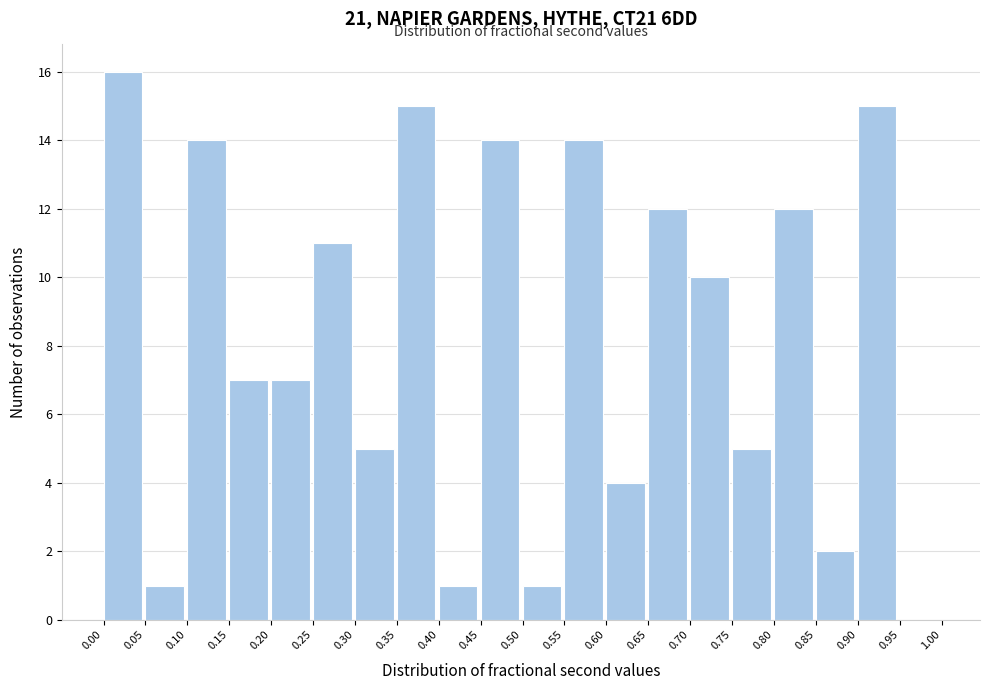

Reading left to right, transcribe this chart: for each bar, give the range it covers on the x-axis and its height. The values are not printed on the chart, so give them approximately, as read against the axis.

0.00 to 0.05: 16
0.05 to 0.10: 1
0.10 to 0.15: 14
0.15 to 0.20: 7
0.20 to 0.25: 7
0.25 to 0.30: 11
0.30 to 0.35: 5
0.35 to 0.40: 15
0.40 to 0.45: 1
0.45 to 0.50: 14
0.50 to 0.55: 1
0.55 to 0.60: 14
0.60 to 0.65: 4
0.65 to 0.70: 12
0.70 to 0.75: 10
0.75 to 0.80: 5
0.80 to 0.85: 12
0.85 to 0.90: 2
0.90 to 0.95: 15
0.95 to 1.00: 0